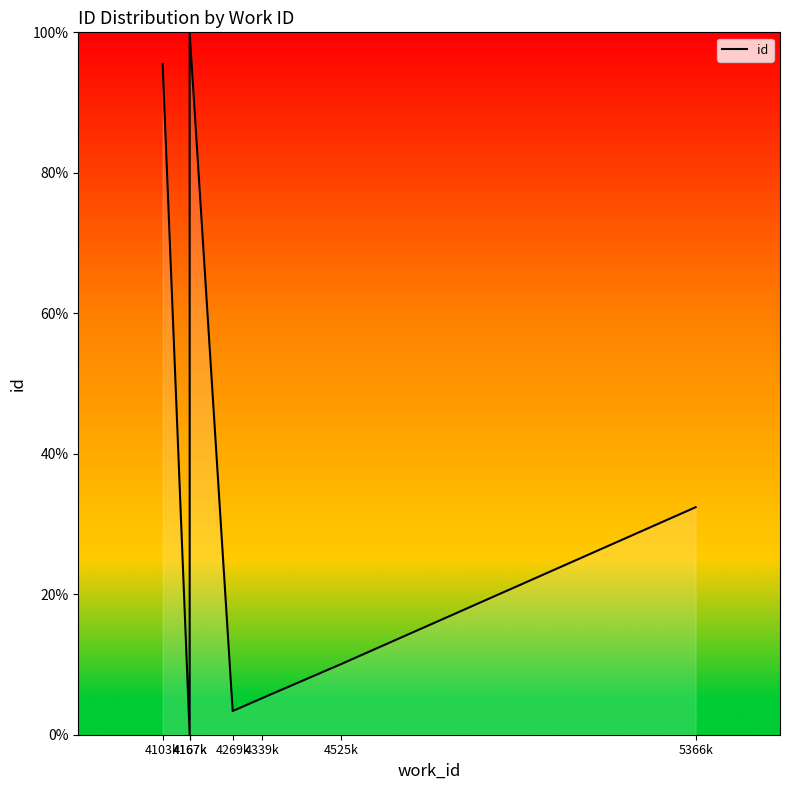

Where is the first local maximum?

4167k